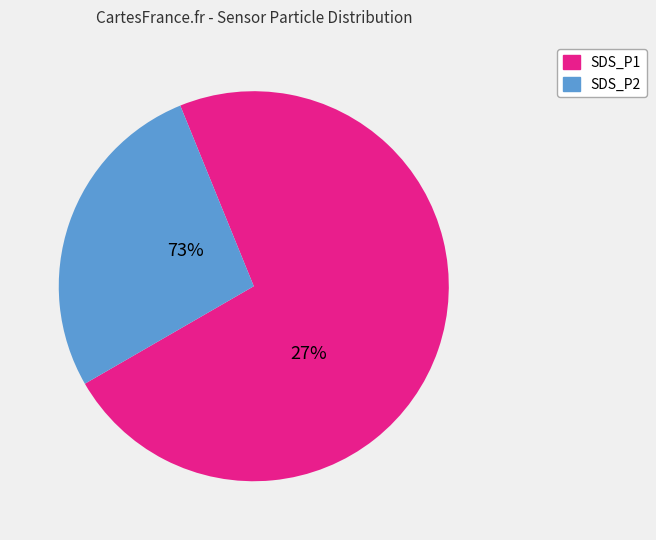

True or false: SDS_P2 accounts for 34% of the total.

False